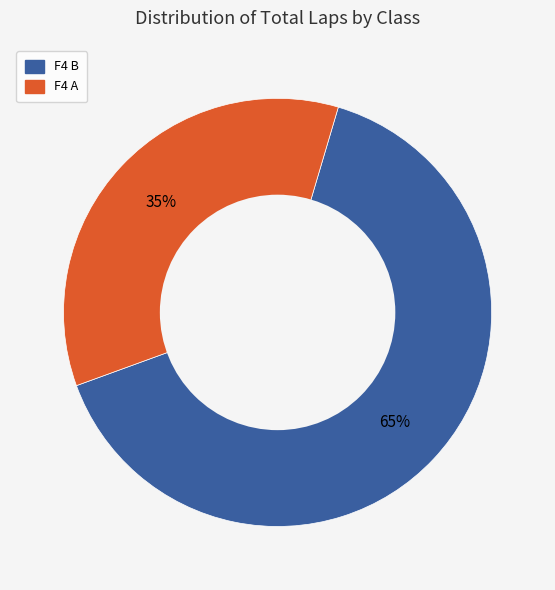

To the nearest percent, what is the average slice percentage?

50%